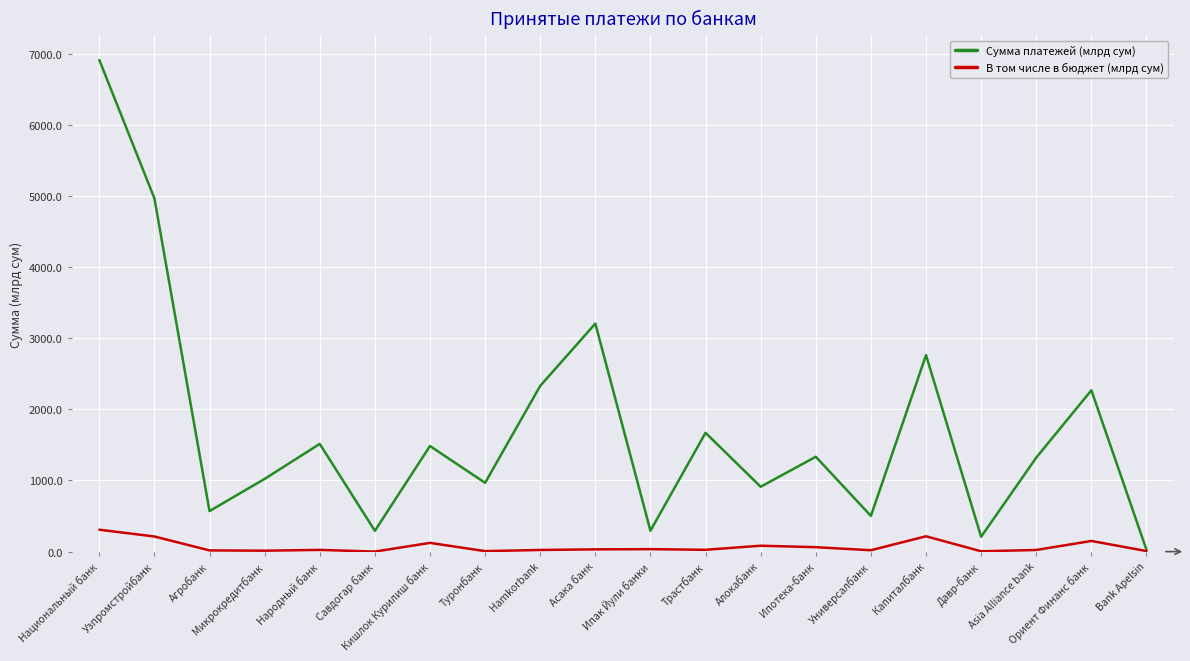

Which series has the largest total across all categories?

Сумма платежей (млрд сум)